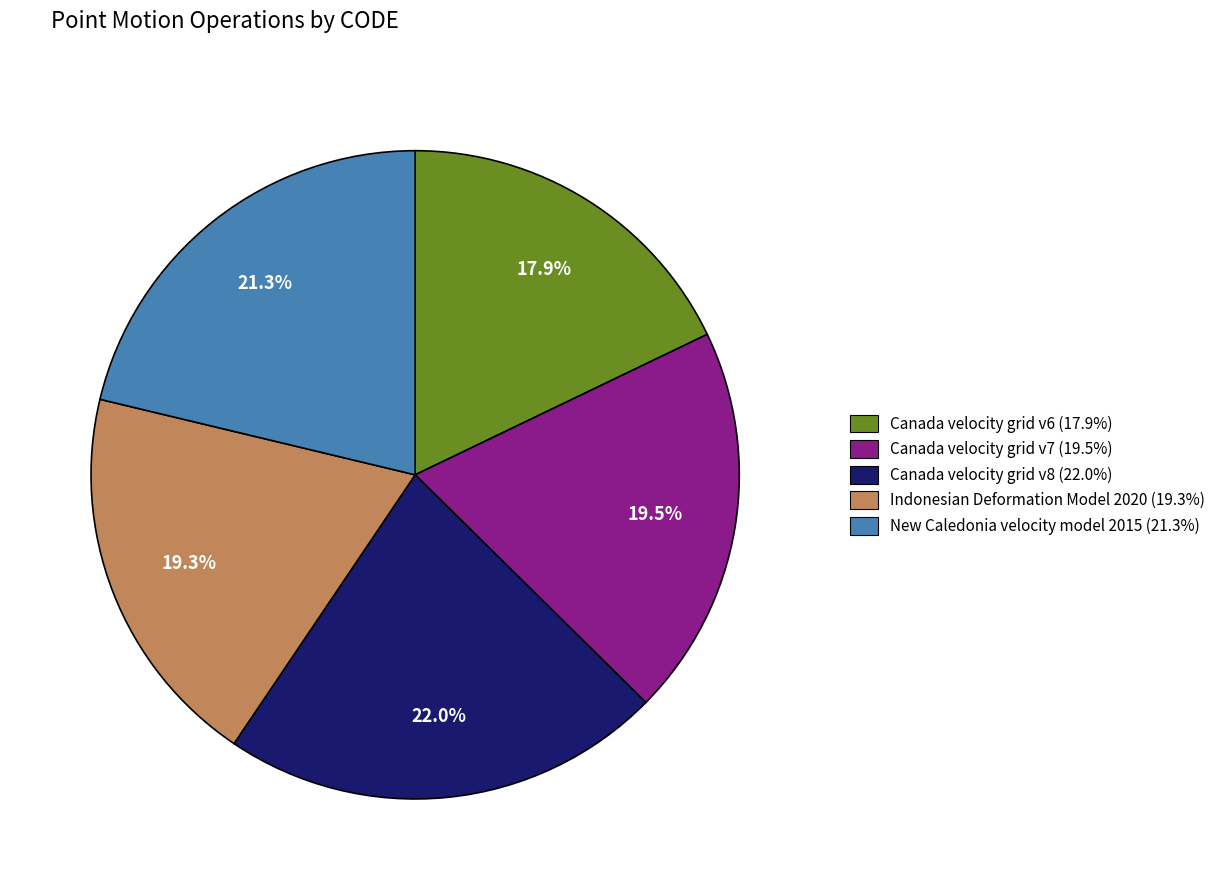

Is the sum of Canada velocity grid v7 and Indonesian Deformation Model 2020 greater than half?

No